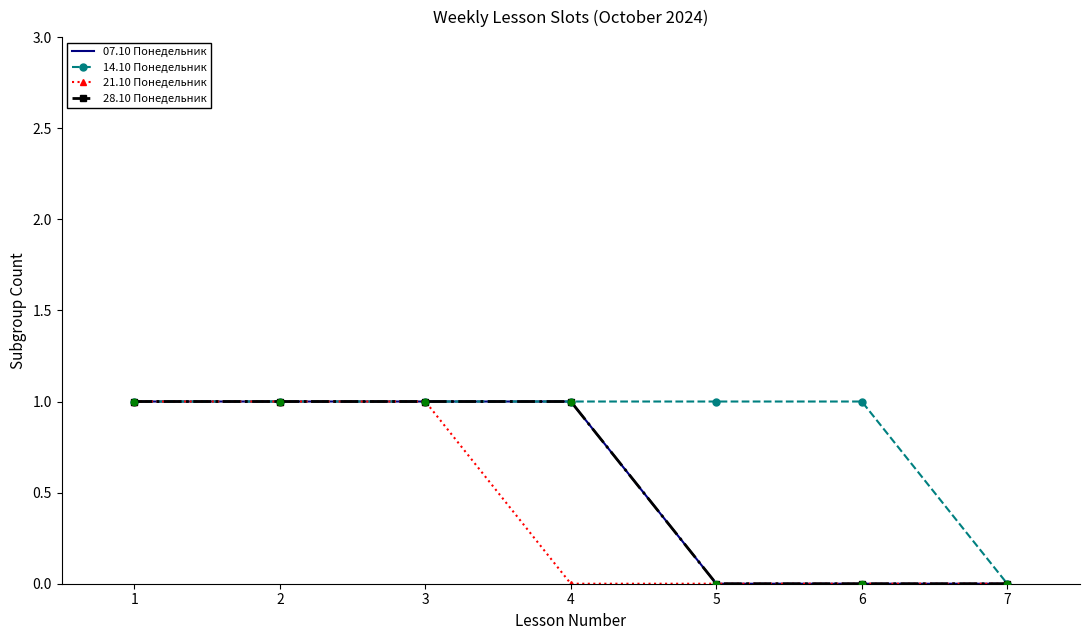

At how many categories does at least one series exceed 0?

6